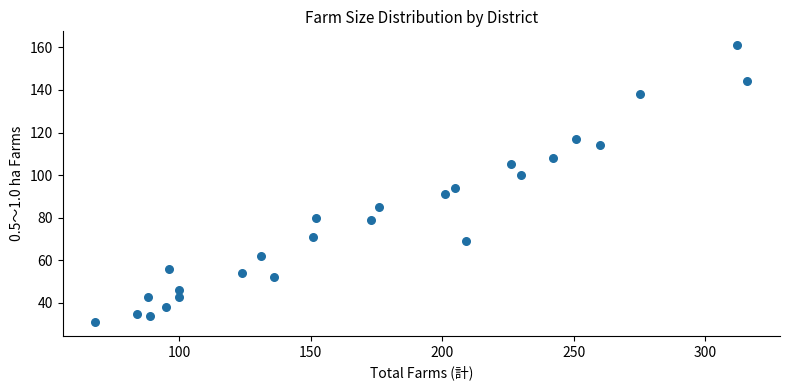

What Y value in the scatter plot is closest to 96?

94